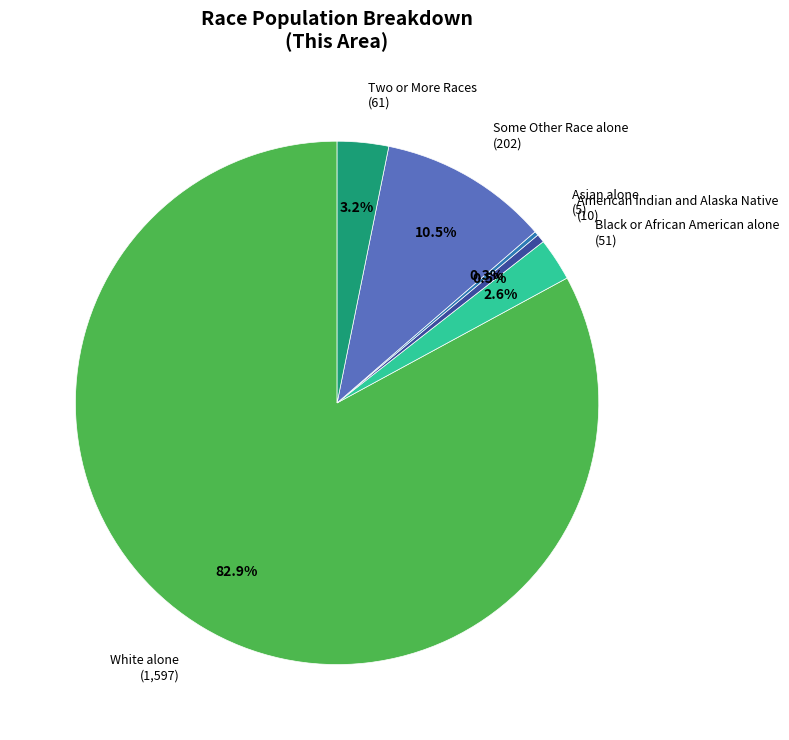

Between White alone and Some Other Race alone, which is larger?

White alone